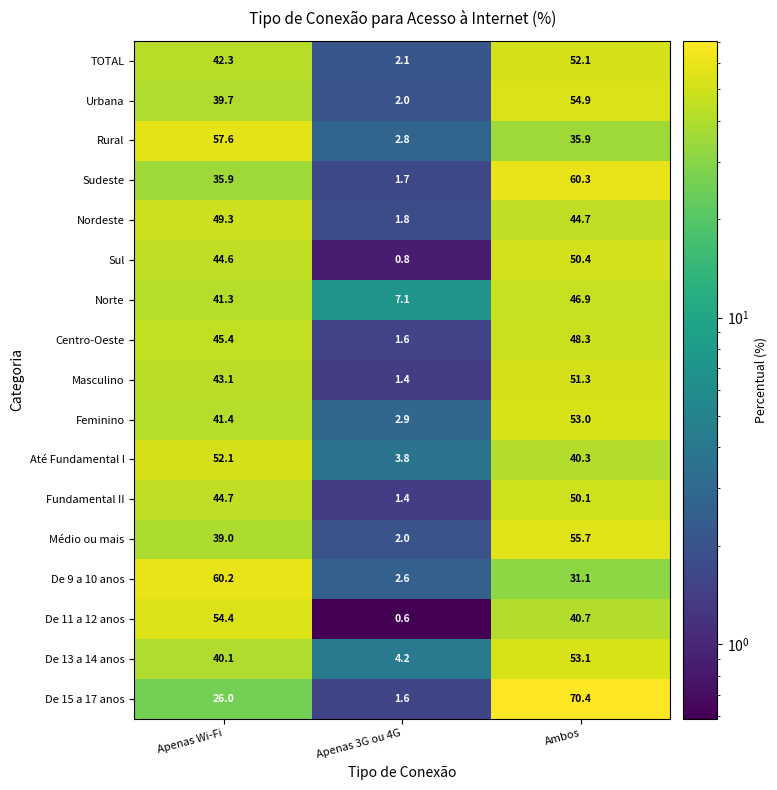

What is the total value across all series at Apenas 3G ou 4G?

40.4